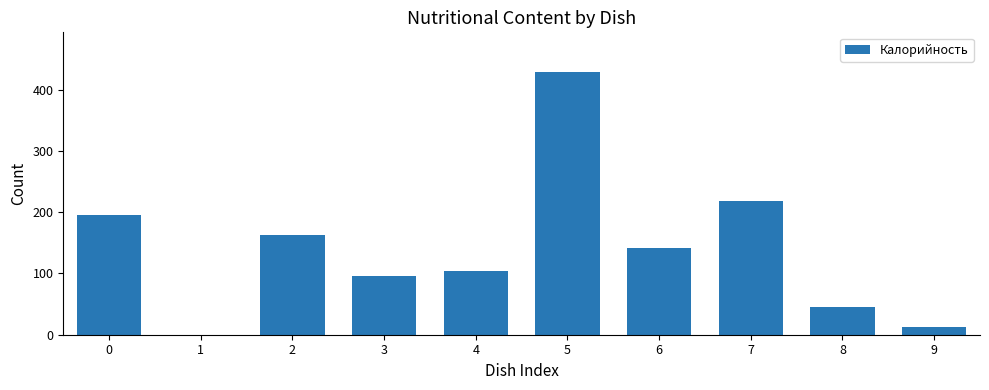

What is the change in value from 3 to 7?

+122